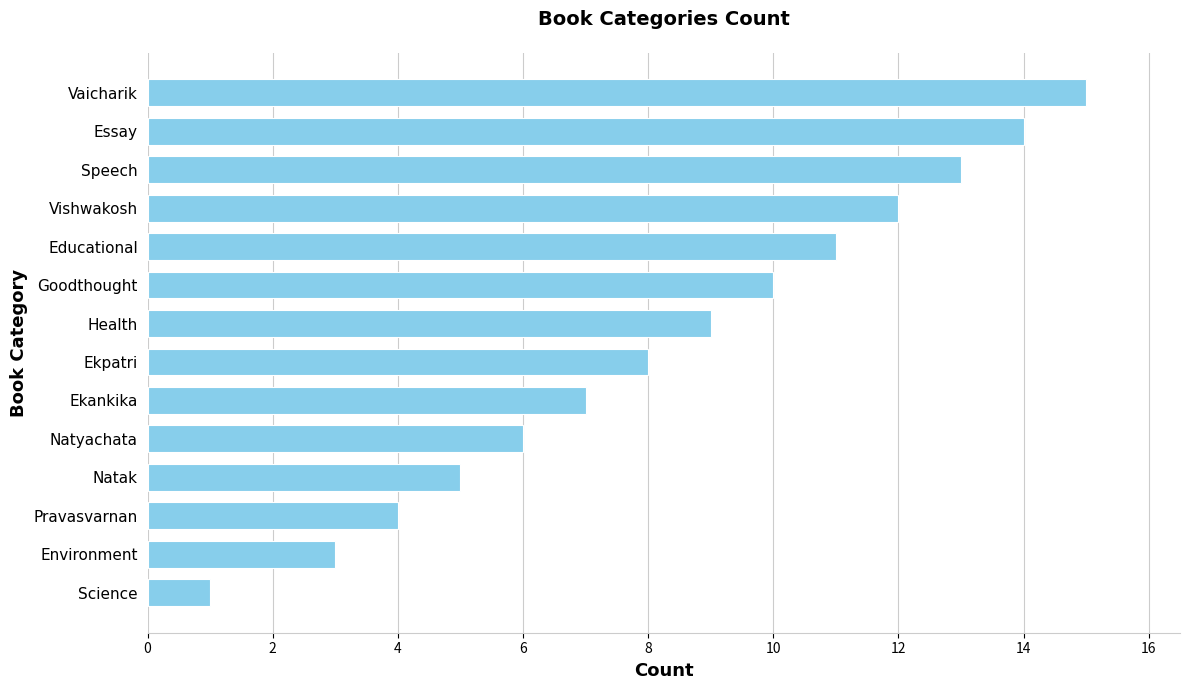

List the labels in order of value, largest first.

Vaicharik, Essay, Speech, Vishwakosh, Educational, Goodthought, Health, Ekpatri, Ekankika, Natyachata, Natak, Pravasvarnan, Environment, Science